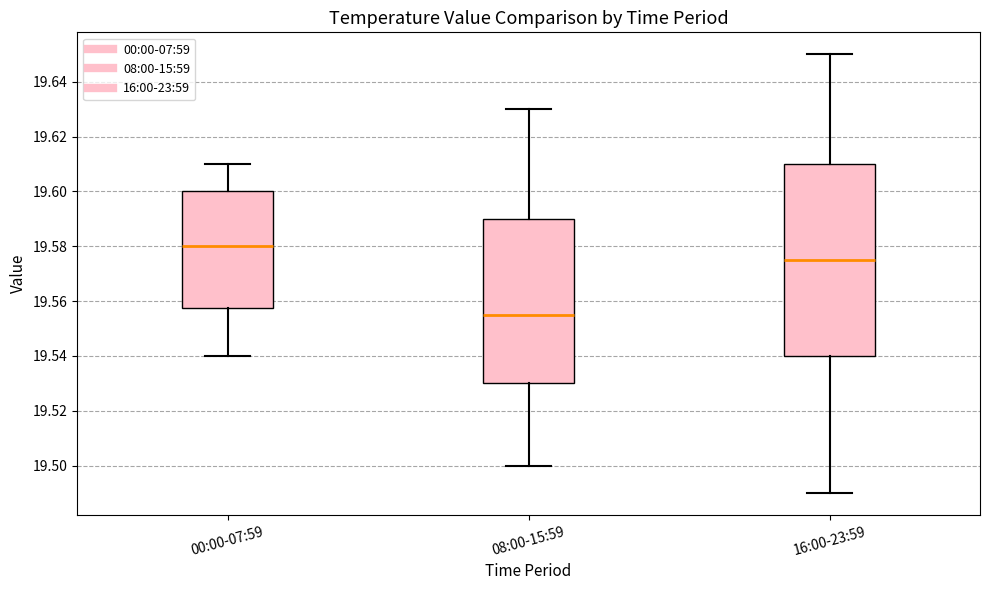

Reading left to right, transcribe this box plot: for each box, give where its median line is, the range the box spans, and where its two whiskers end, as read against the y-axis. The values are not printed on the chart, so give them approximately, as read against the axis.

00:00-07:59: median 19.580, box 19.558 to 19.600, whiskers 19.540 to 19.610
08:00-15:59: median 19.556, box 19.530 to 19.590, whiskers 19.500 to 19.630
16:00-23:59: median 19.576, box 19.540 to 19.610, whiskers 19.490 to 19.650